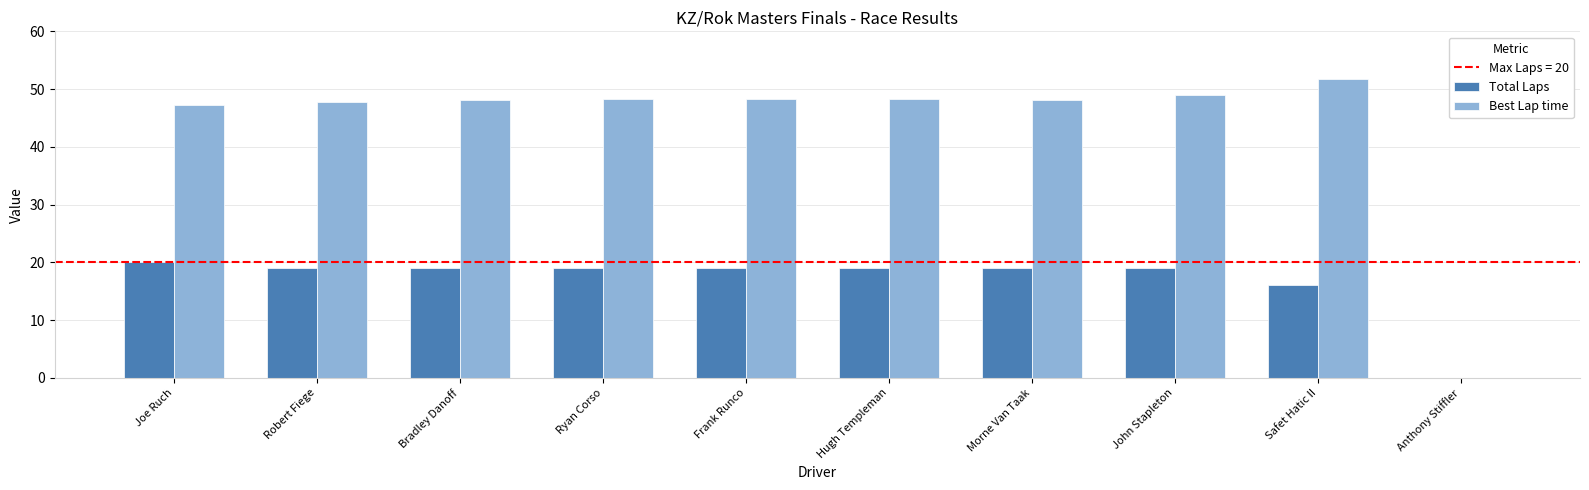

What is the sum of all Total Laps values?

169.0